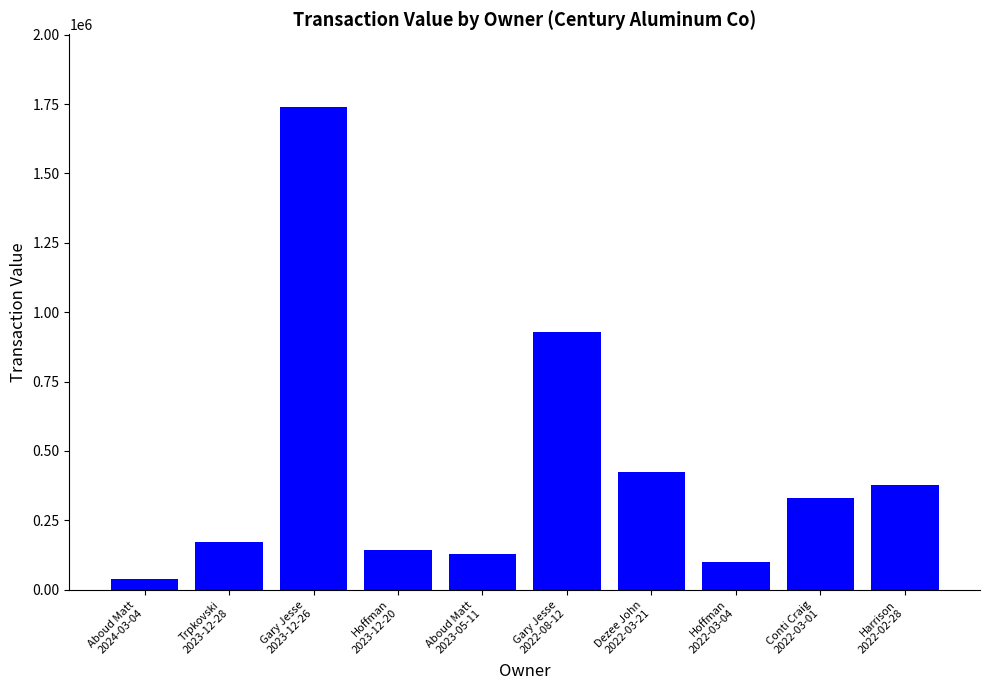

What is the label of the 4th bar from the left?

Hoffman
2023-12-20